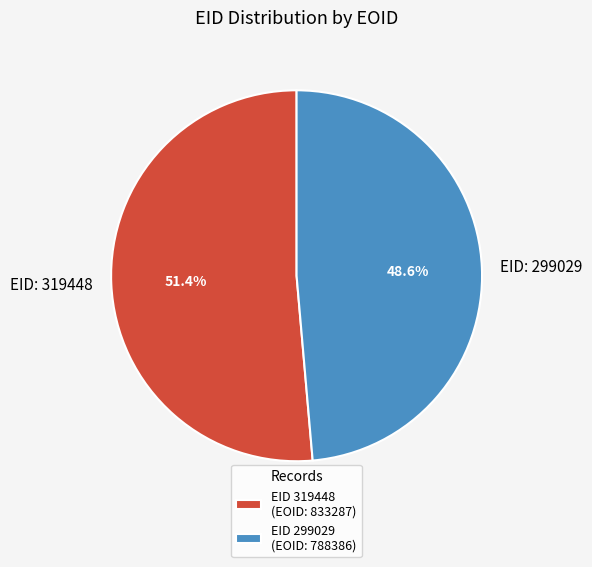

What is the ratio of the value at EID 299029 (EOID: 788386) to the value at EID 319448 (EOID: 833287)?

0.9